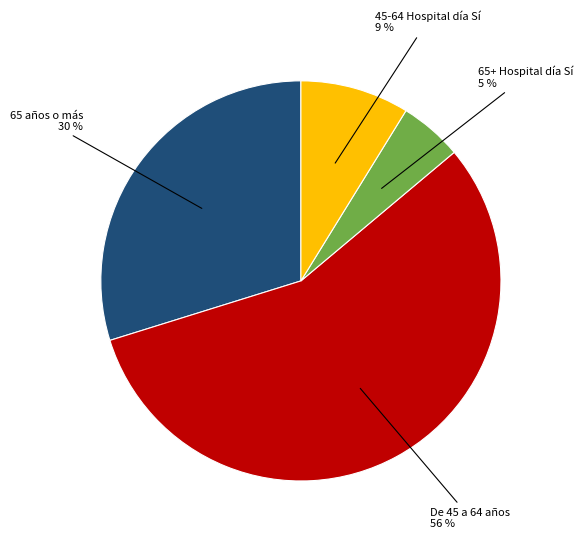

Does any single category account for the majority?

Yes